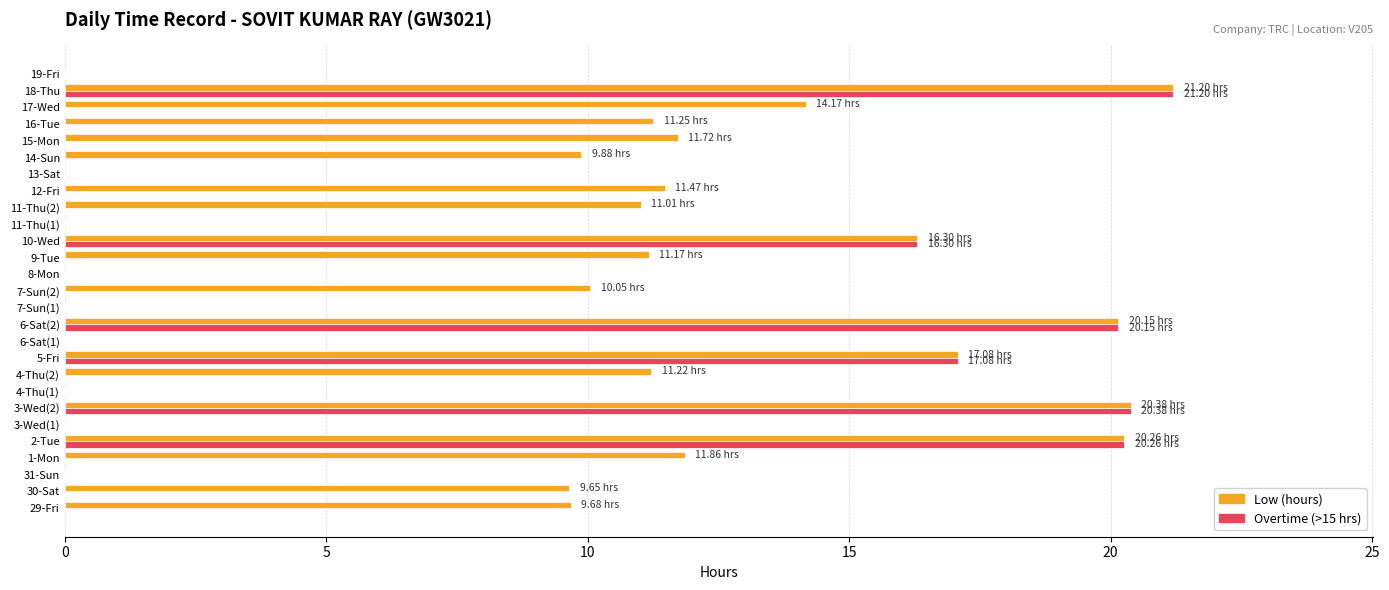

Which category has the highest value in the Overtime (>15 hrs) series?

18-Thu